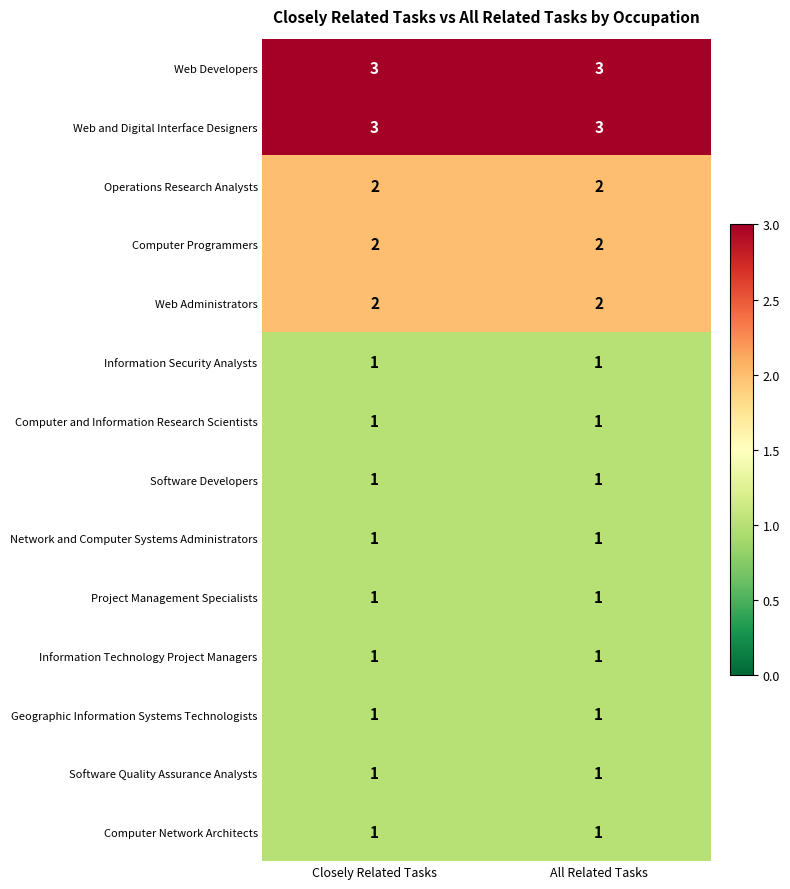

What is the total value across all series at All Related Tasks?

21